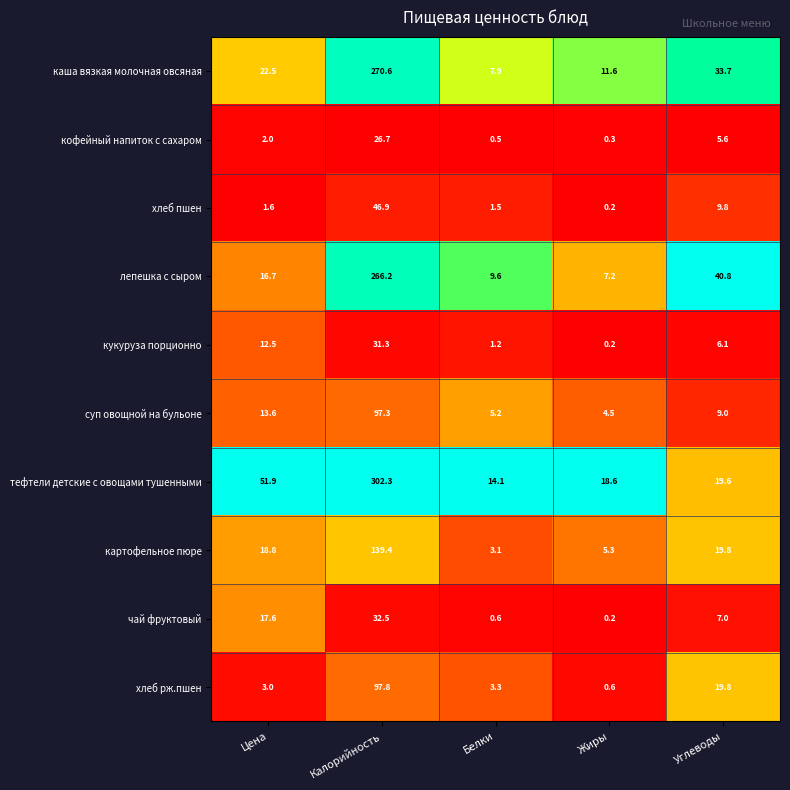

What is the difference between the кофейный напиток с сахаром values at Калорийность and Углеводы?

21.1